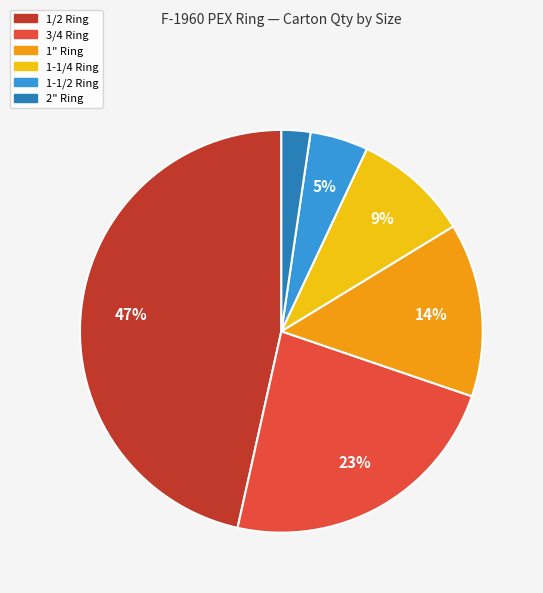

To the nearest percent, what portion does 1/2 Ring represent?

47%